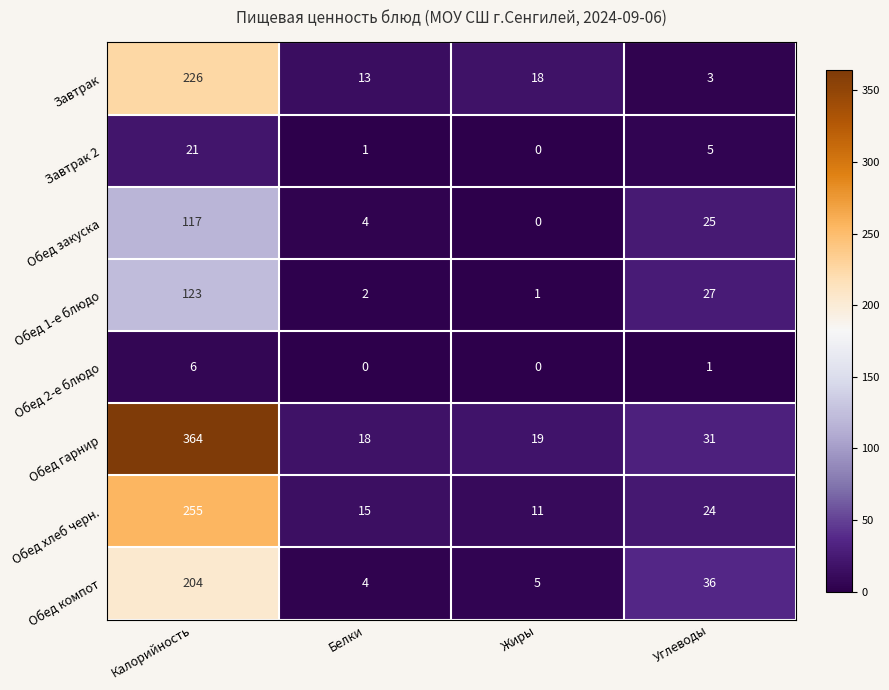

What is the spread (max minus min) of values at Углеводы?

35